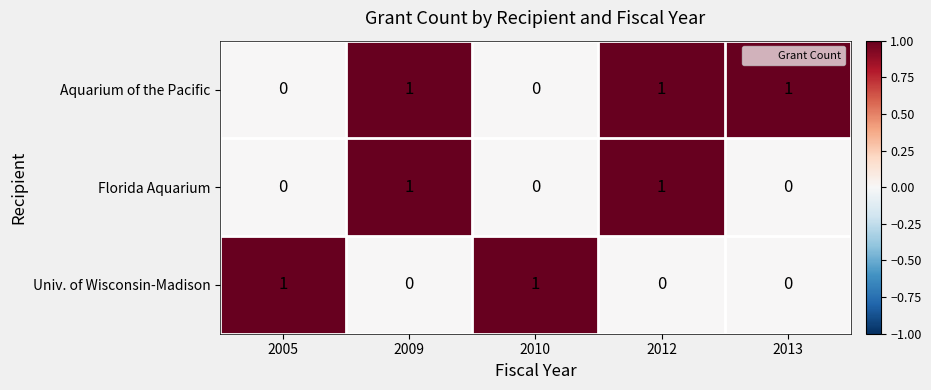

Between 2009 and 2013, which series saw the biggest shift?

Florida Aquarium